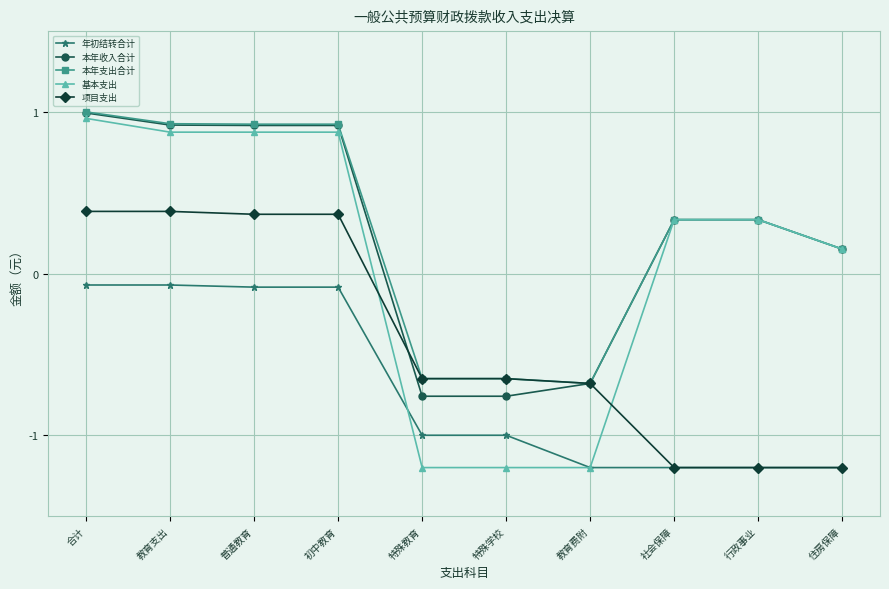

What is the value of the 项目支出 point at the 9th from the left?

-1.2